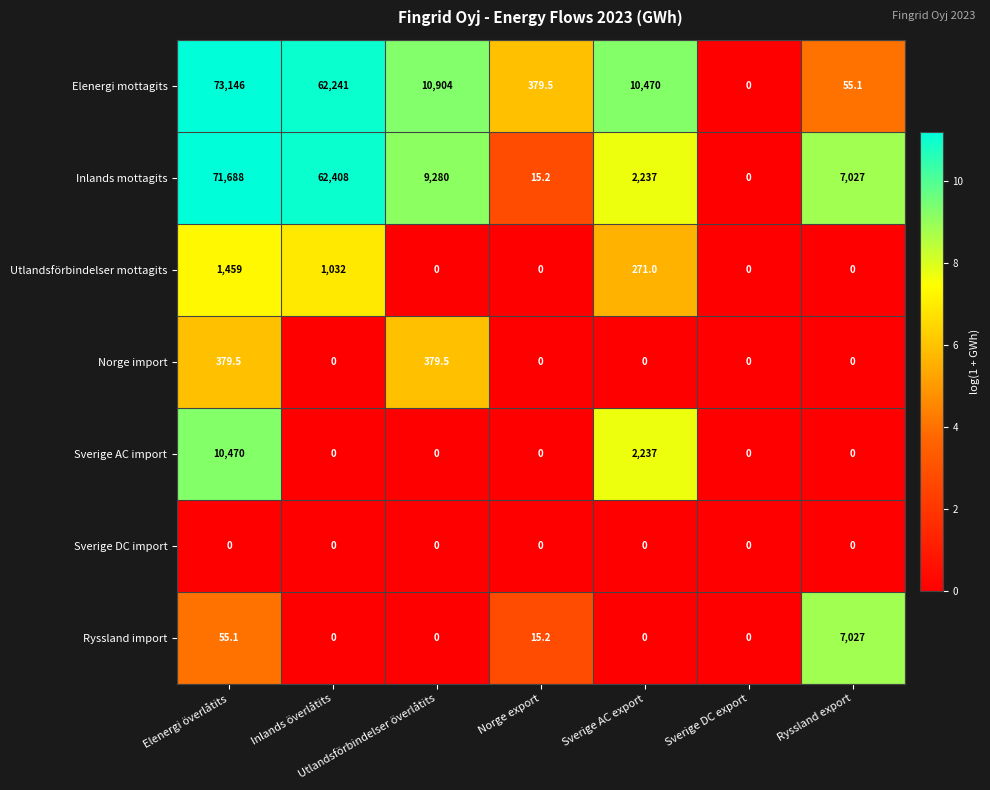

What is the sum of all Elenergi mottagits values?

157195.6